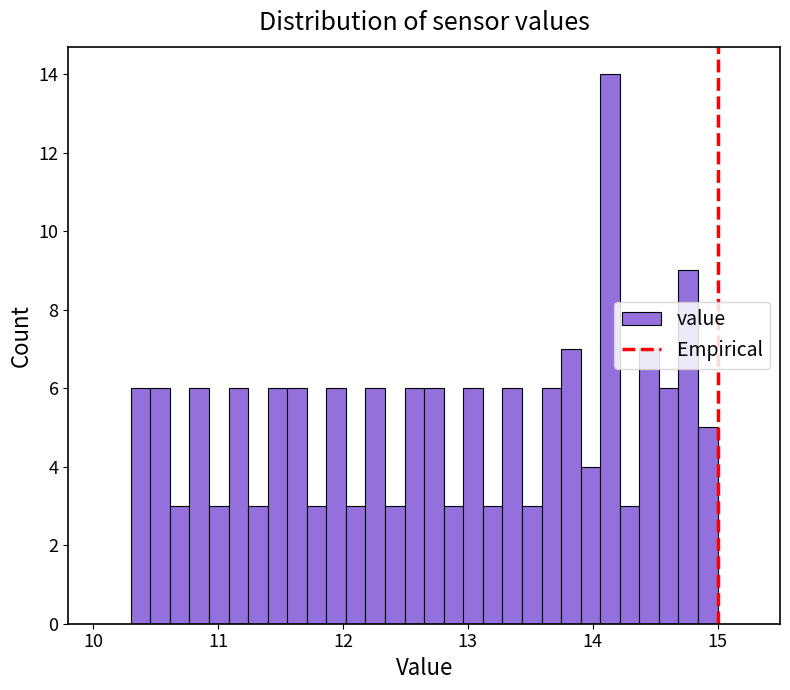

Read against the x-axis, roughly where is the centre of the tallest bar?

14.1